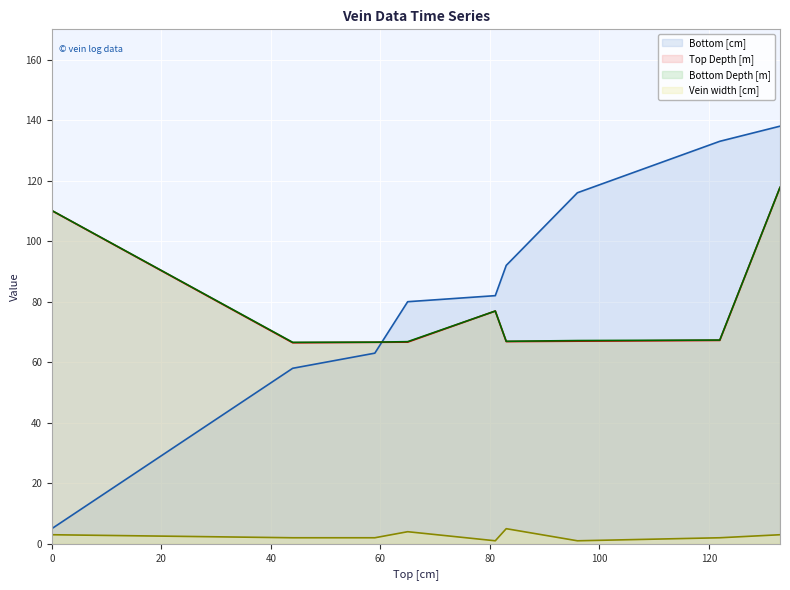

What is the difference between the maximum and minimum values in the Top Depth [m] series?

51.3